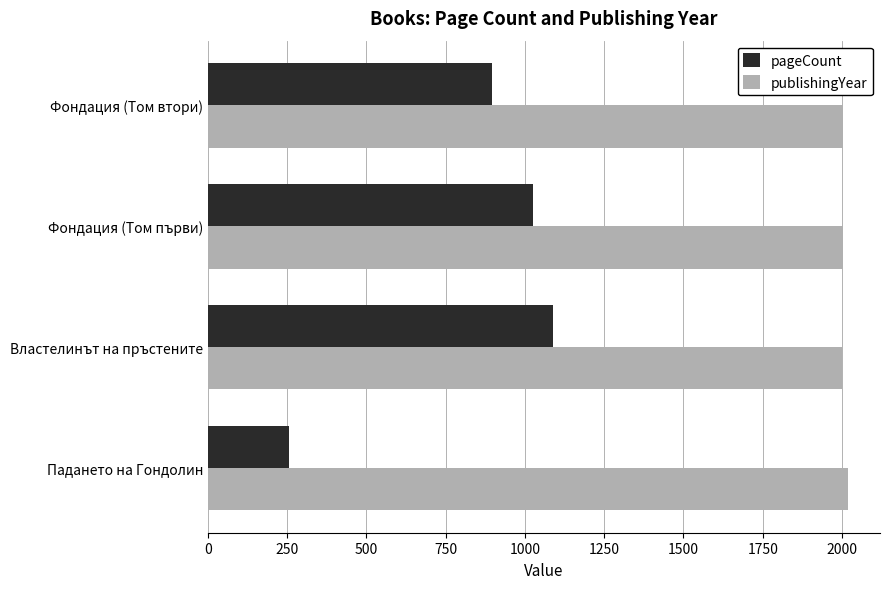

What is the difference between the highest and lowest values at Фондация (Том втори)?

1107